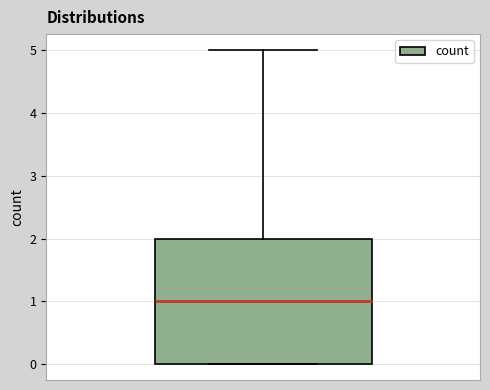

Read this box plot against the y-axis: the position of the median line, the range covered by the box, and the ends of both whiskers. The values are not printed on the chart, so give them approximately, as read against the axis.

median 1, box 0 to 2, whiskers 0 to 5